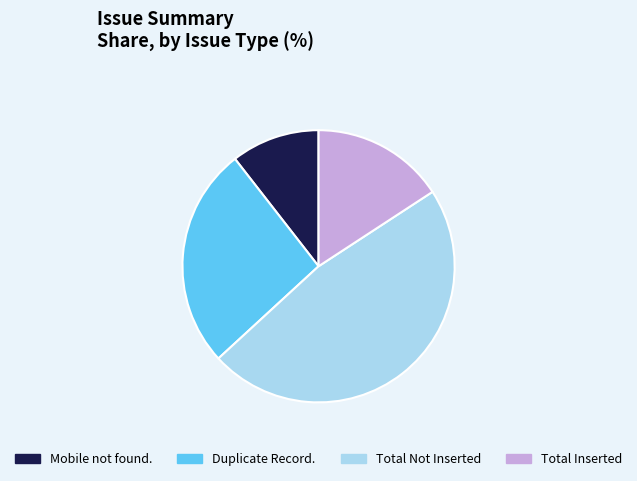

How many slices are in this pie chart?

4